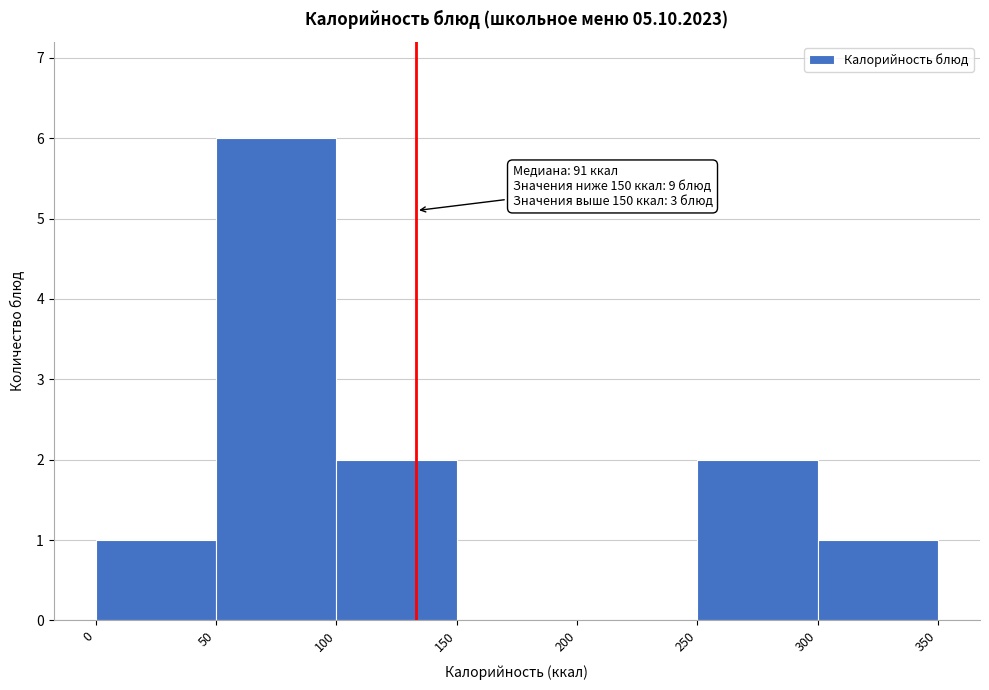

Which range on the x-axis has the tallest bar?

50 to 100